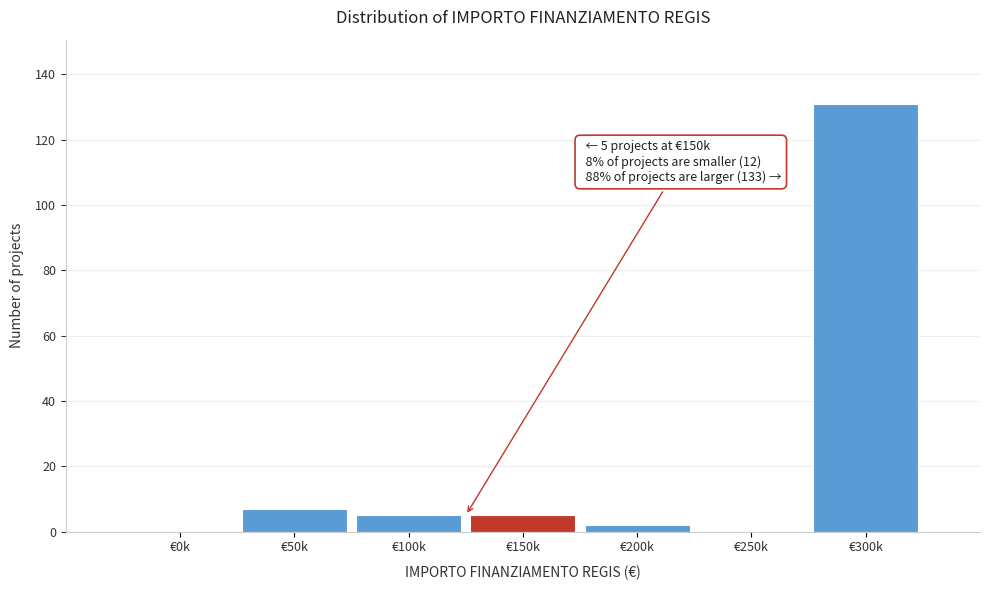

Reading left to right, what are all the values shown in this chart?

€0k=0	€50k=7	€100k=5	€150k=5	€200k=2	€250k=0	€300k=131